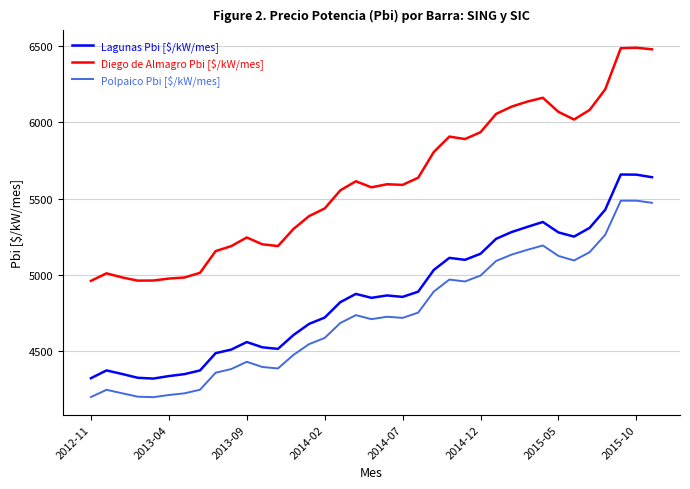

What is the highest value of the Polpaico Pbi [$/kW/mes] series?

5486.1